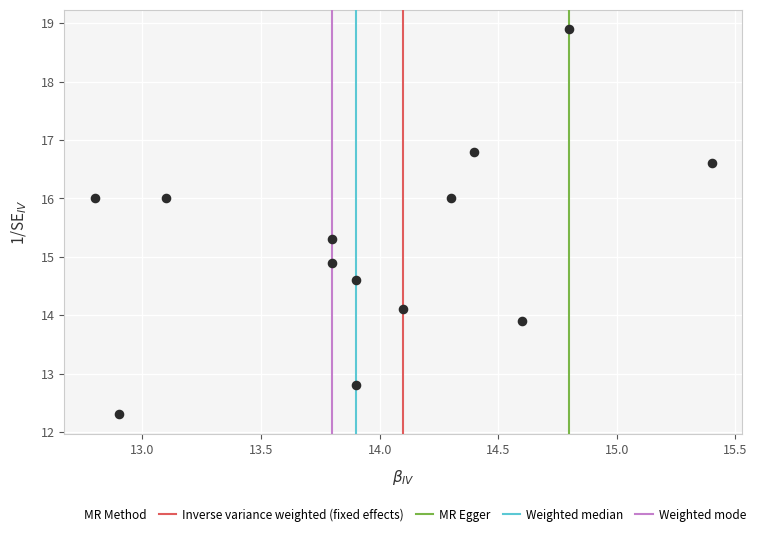

What Y value in the scatter plot is closest to 15?

14.9